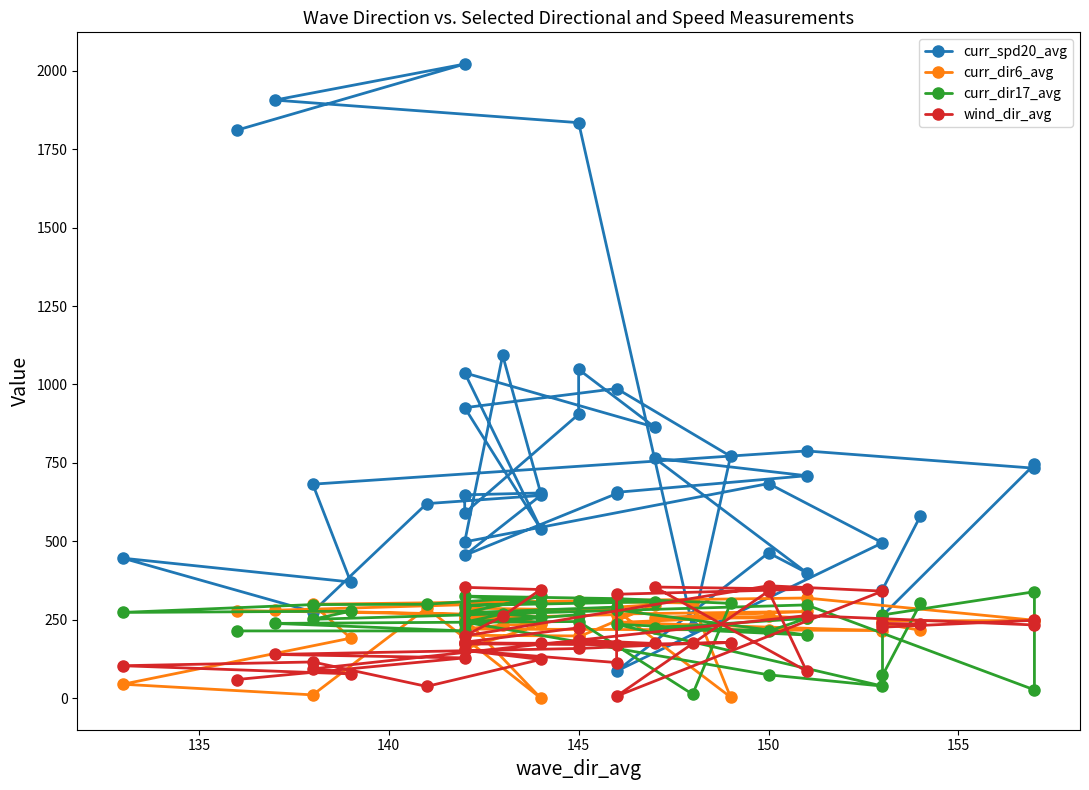

How many data points in curr_dir17_avg are less than 266?

20